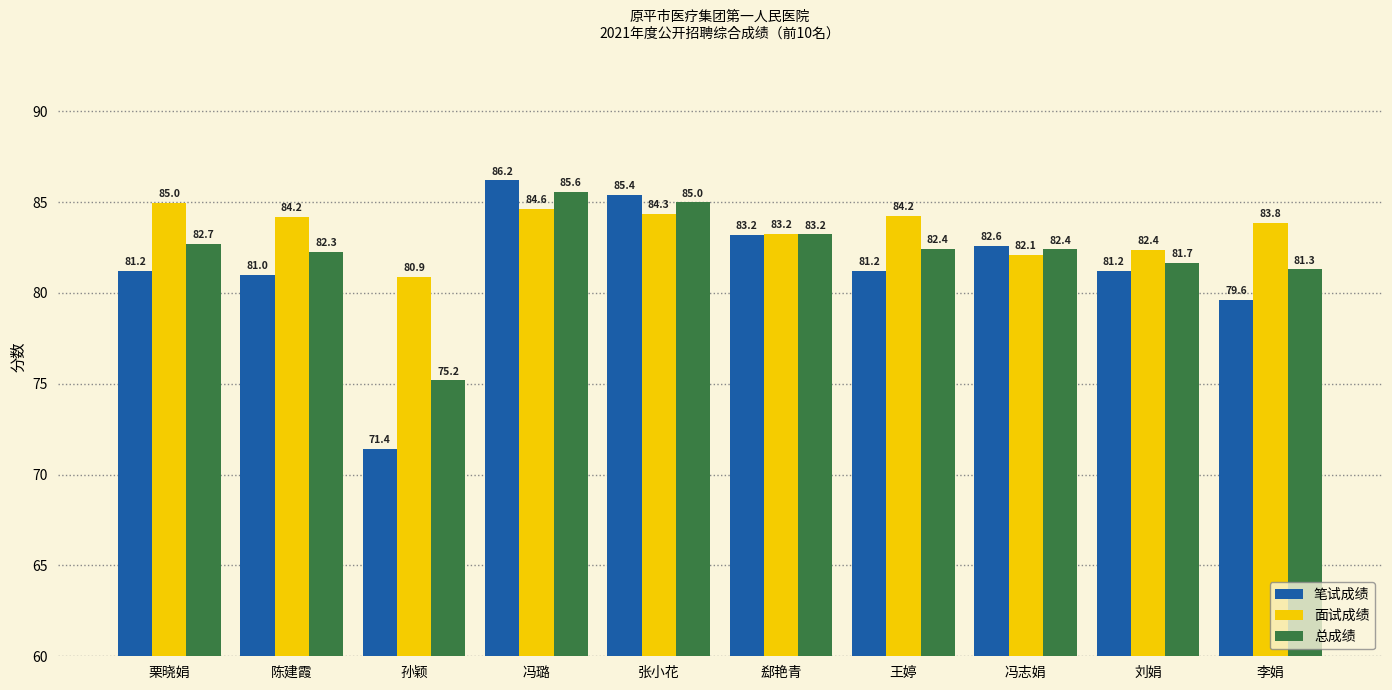

What is the label of the 7th bar from the right?

冯璐